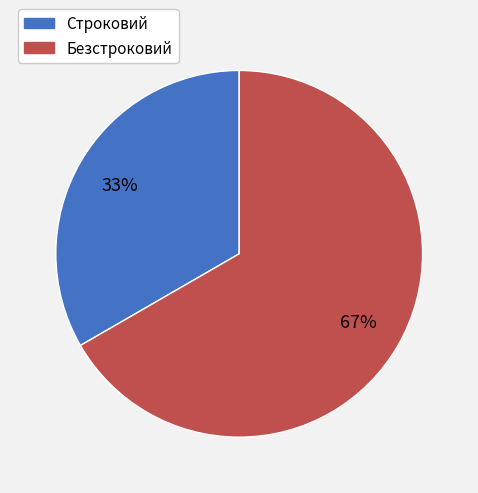

Approximately how many times larger is the value at Строковий compared to Безстроковий?

0.5